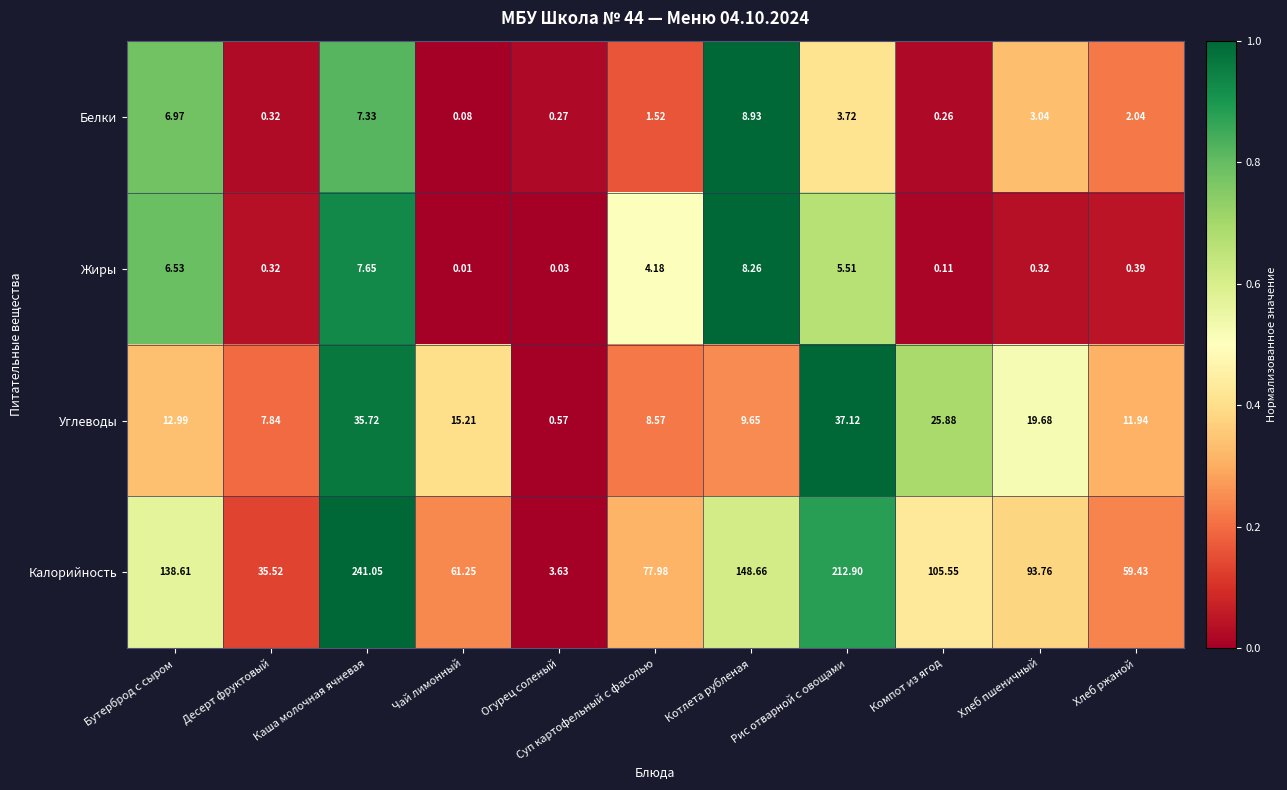

Where is Жиры nearest to the value 4?

Суп картофельный с фасолью